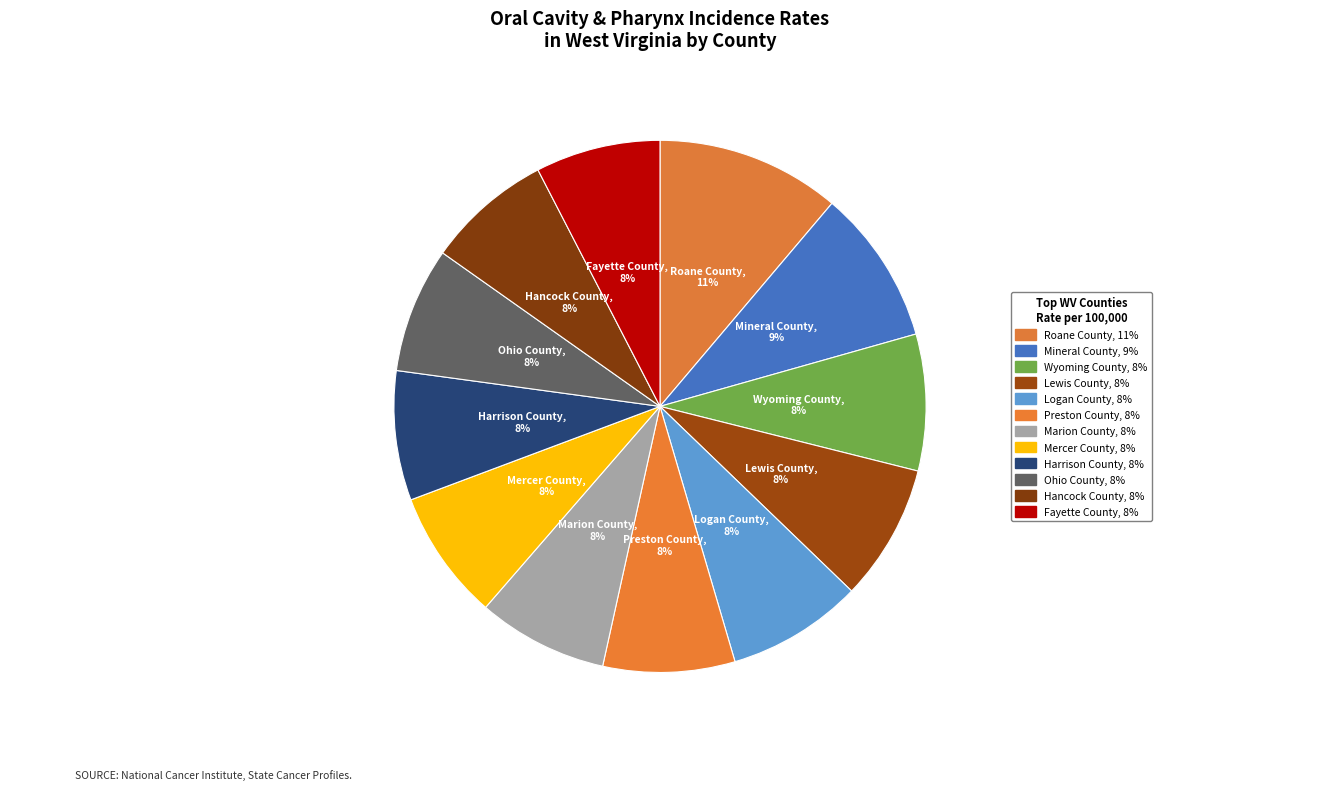

Between Roane County and Lewis County, which is larger?

Roane County